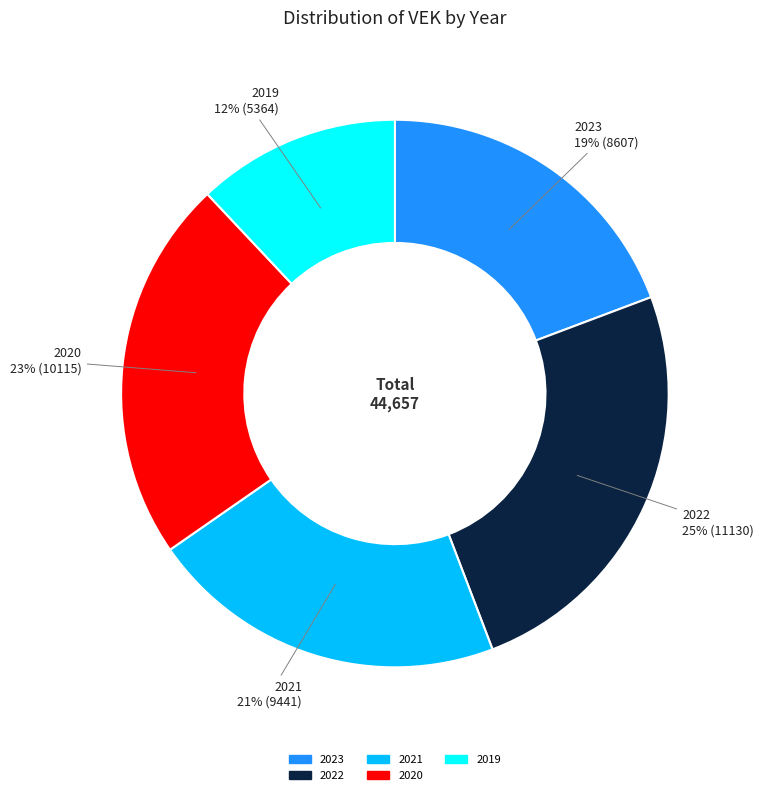

To the nearest percent, what is the difference between the largest and smallest slice percentages?

13%